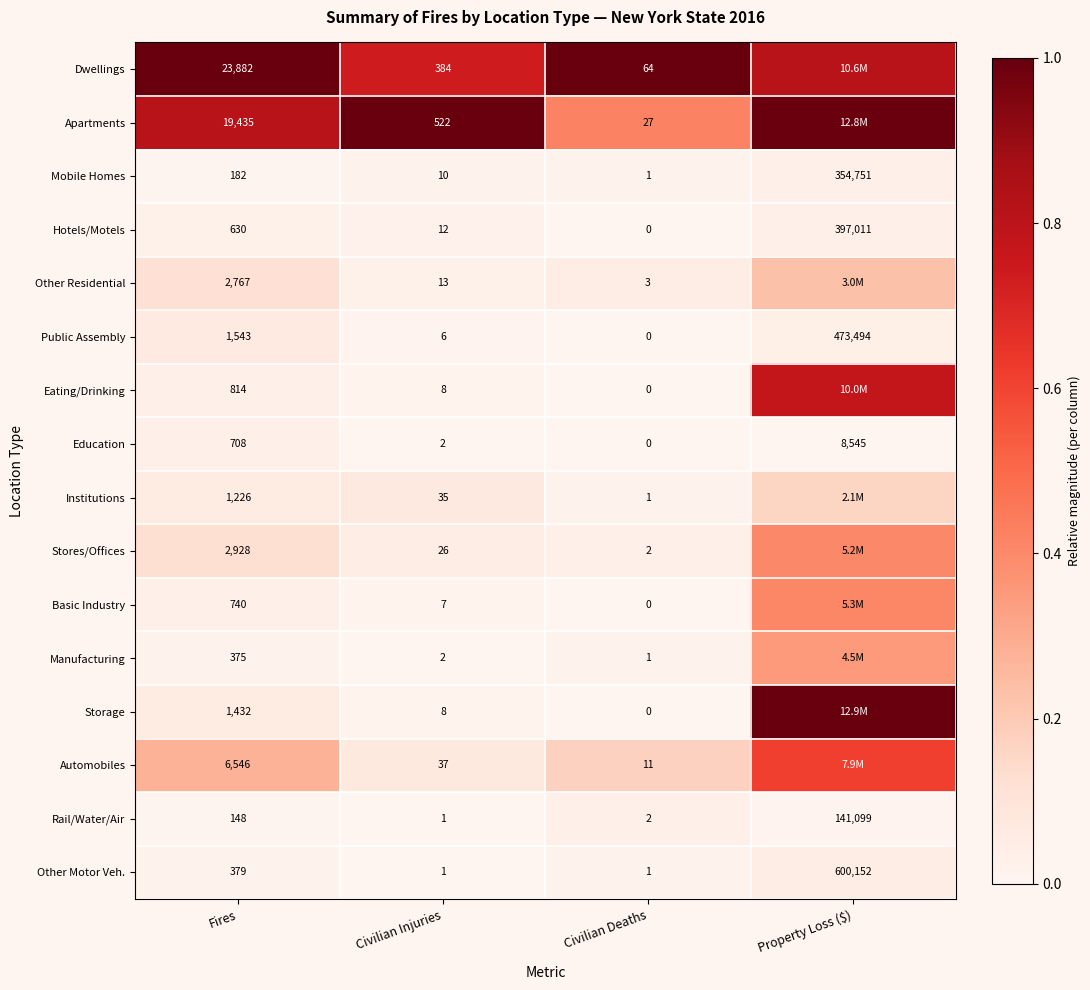

The Basic Industry series shows 0.0 at Civilian Injuries. True or false?

False